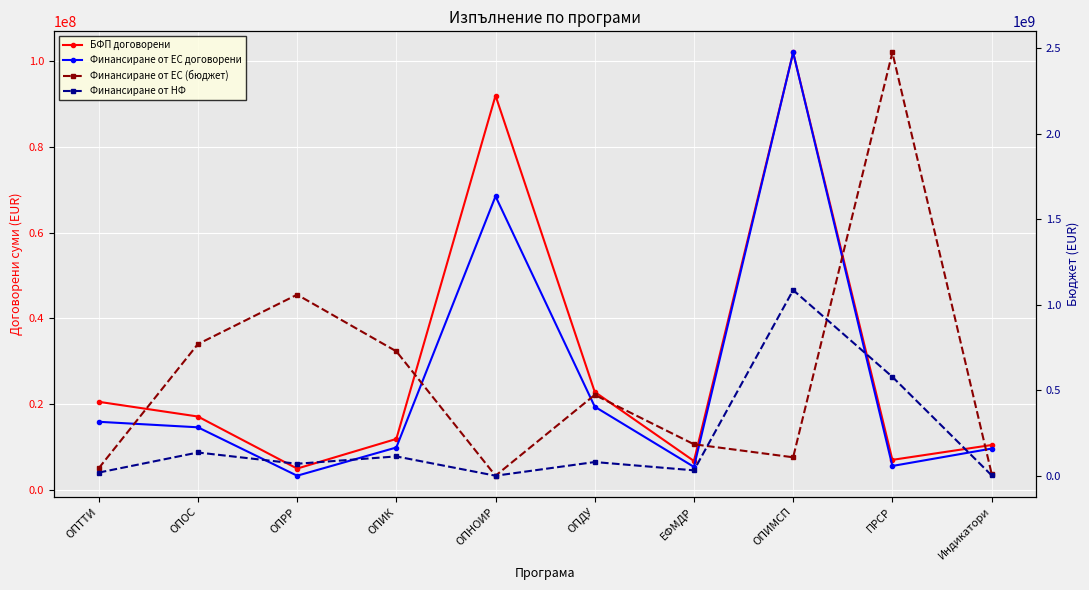

What position from the right is ОПТТИ?

10